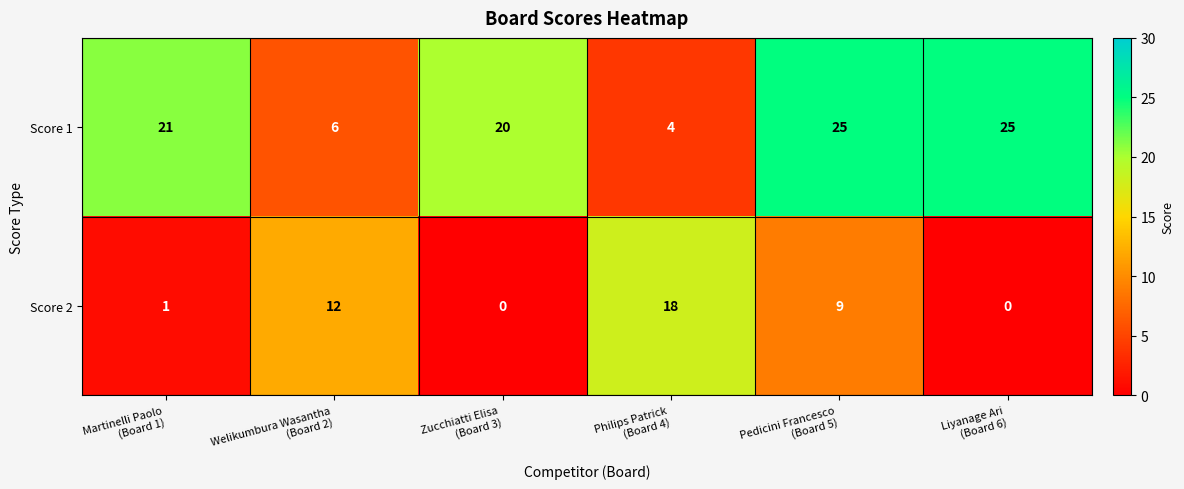

What is the average value of the Score 1 series?

17